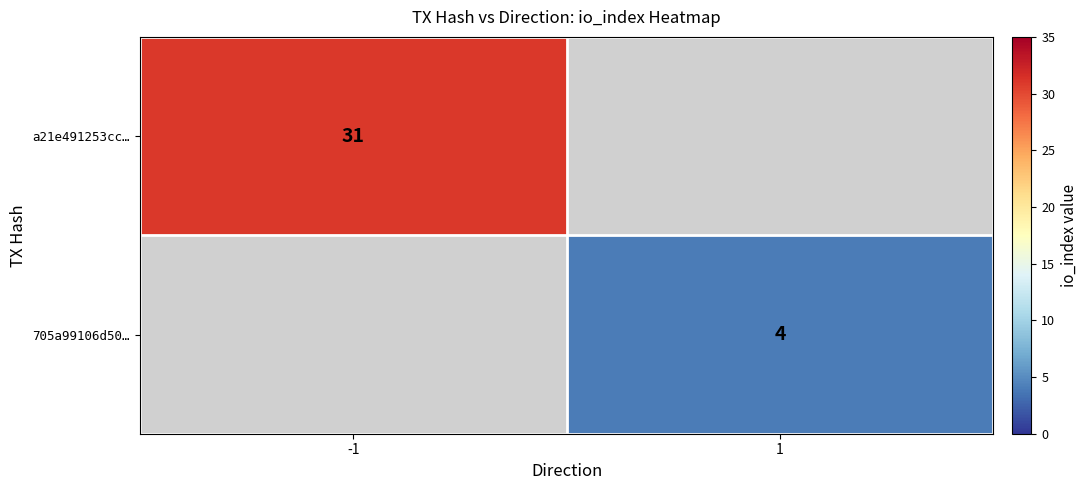

The 705a99106d50… series shows 7 at 1. True or false?

False